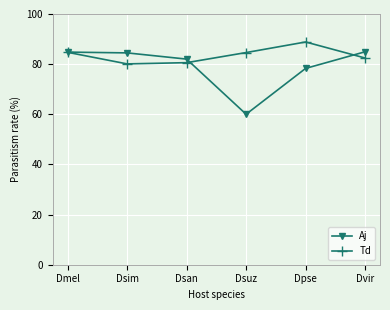

At which label does Aj first exceed 84?

Dmel